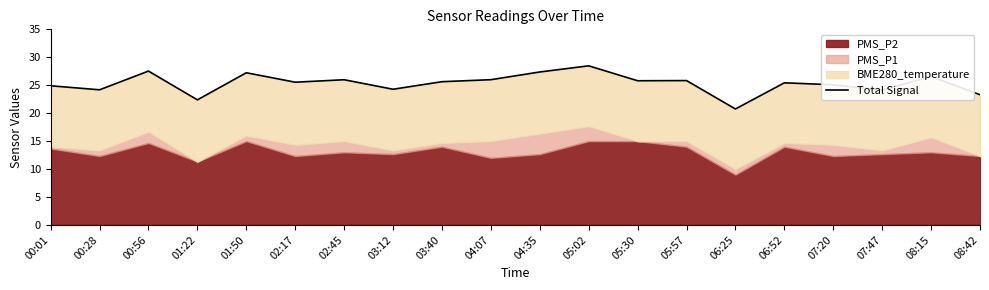

Reading left to right, what are all the values shown in this chart?

00:01=24.9	00:28=24.2	00:56=27.5	01:22=22.4	01:50=27.2	02:17=25.5	02:45=26.0	03:12=24.3	03:40=25.6	04:07=26.0	04:35=27.4	05:02=28.5	05:30=25.8	05:57=25.8	06:25=20.8	06:52=25.4	07:20=25.1	07:47=24.1	08:15=26.6	08:42=23.3